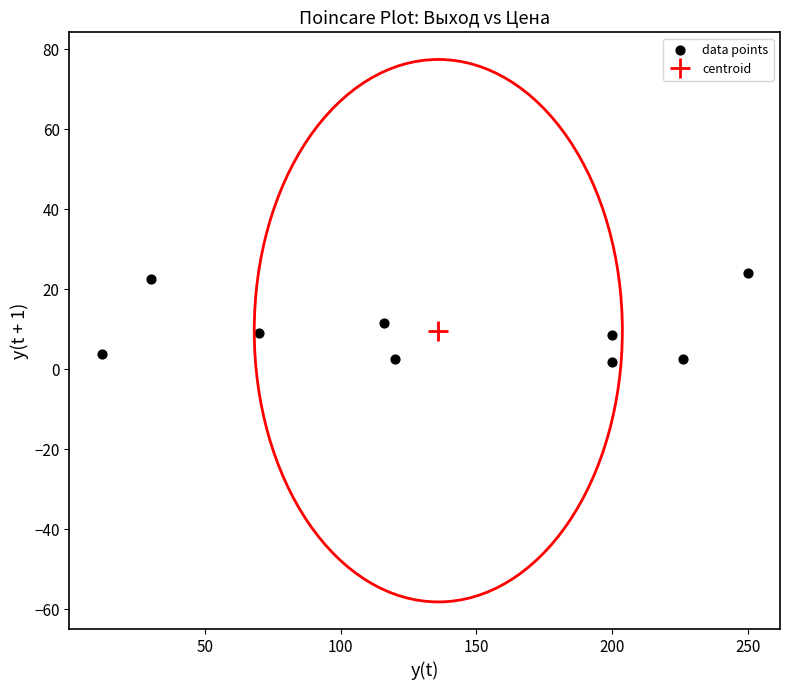

What is the average Y value?

9.7